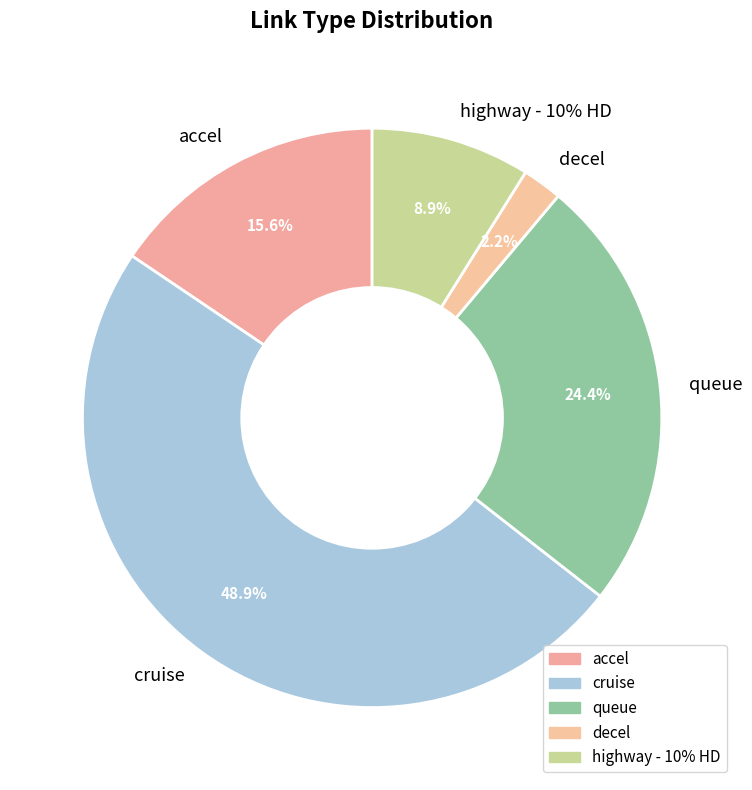

What is the change in value from accel to decel?

-6